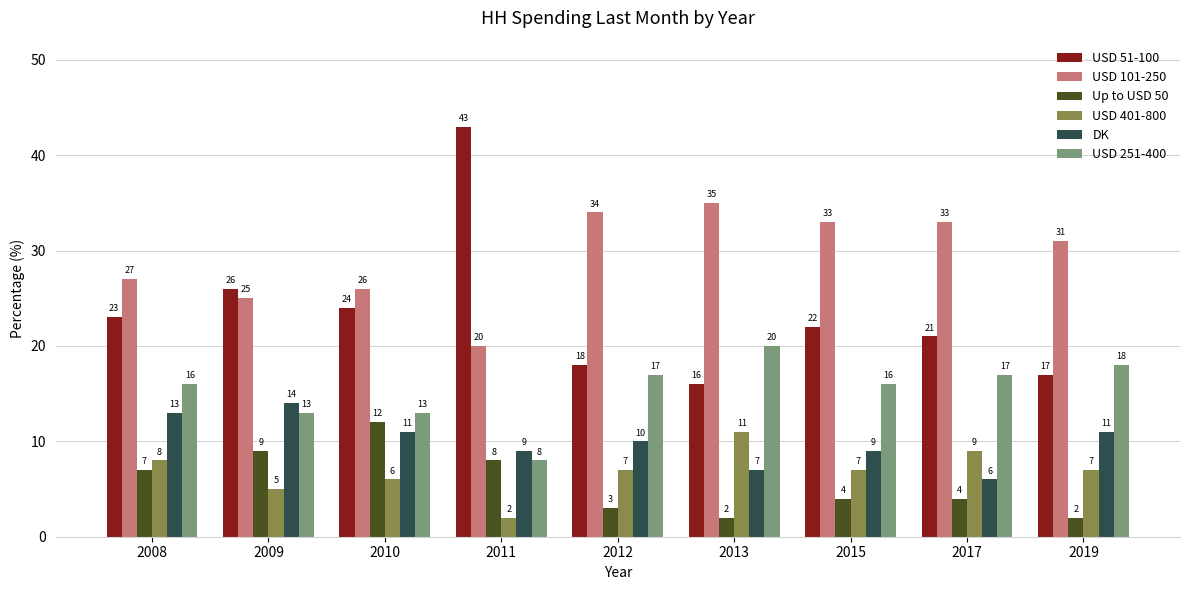

Reading left to right, transcribe all the data shown in this chart.

USD 51-100: 2008=23	2009=26	2010=24	2011=43	2012=18	2013=16	2015=22	2017=21	2019=17
USD 101-250: 2008=27	2009=25	2010=26	2011=20	2012=34	2013=35	2015=33	2017=33	2019=31
Up to USD 50: 2008=7	2009=9	2010=12	2011=8	2012=3	2013=2	2015=4	2017=4	2019=2
USD 401-800: 2008=8	2009=5	2010=6	2011=2	2012=7	2013=11	2015=7	2017=9	2019=7
DK: 2008=13	2009=14	2010=11	2011=9	2012=10	2013=7	2015=9	2017=6	2019=11
USD 251-400: 2008=16	2009=13	2010=13	2011=8	2012=17	2013=20	2015=16	2017=17	2019=18